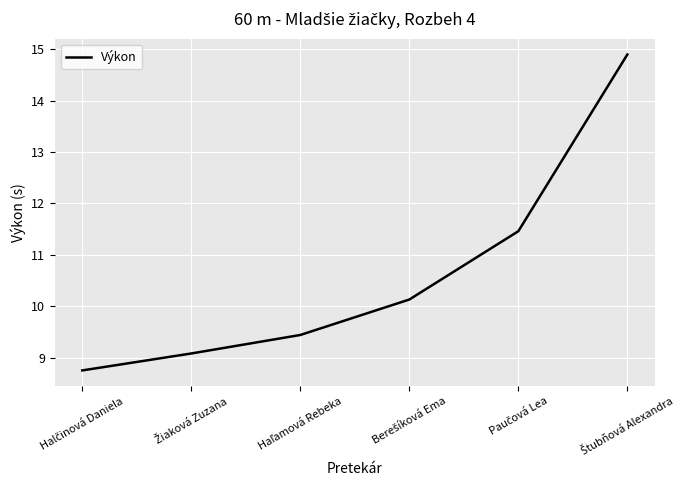

What is the greatest value displayed?

14.9